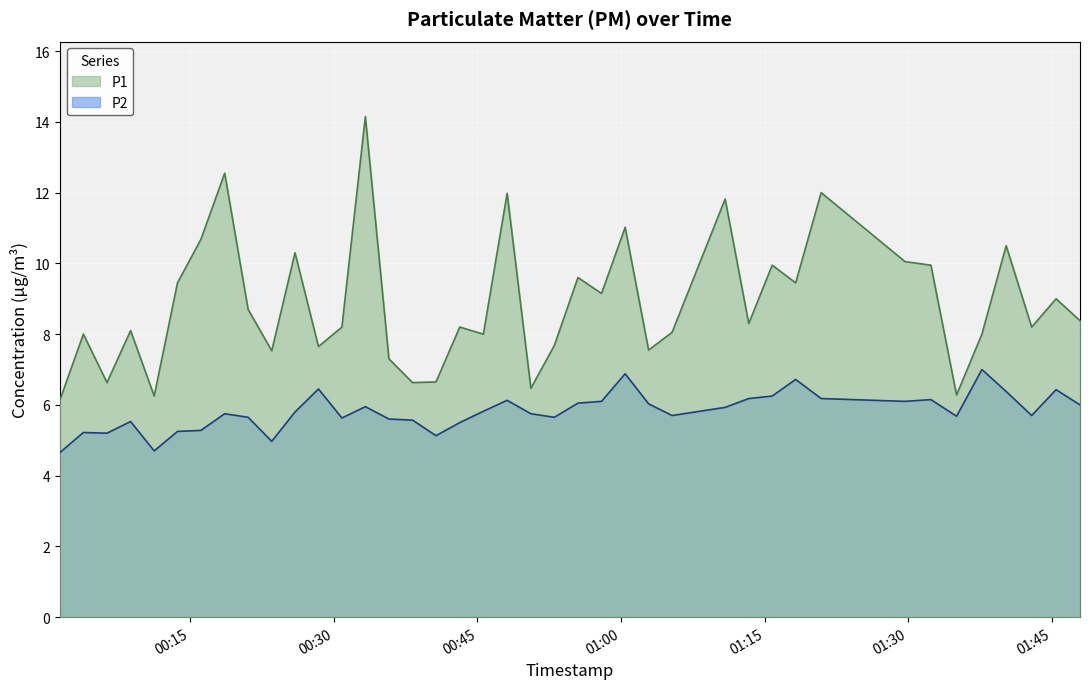

What is the smallest value displayed?

4.7